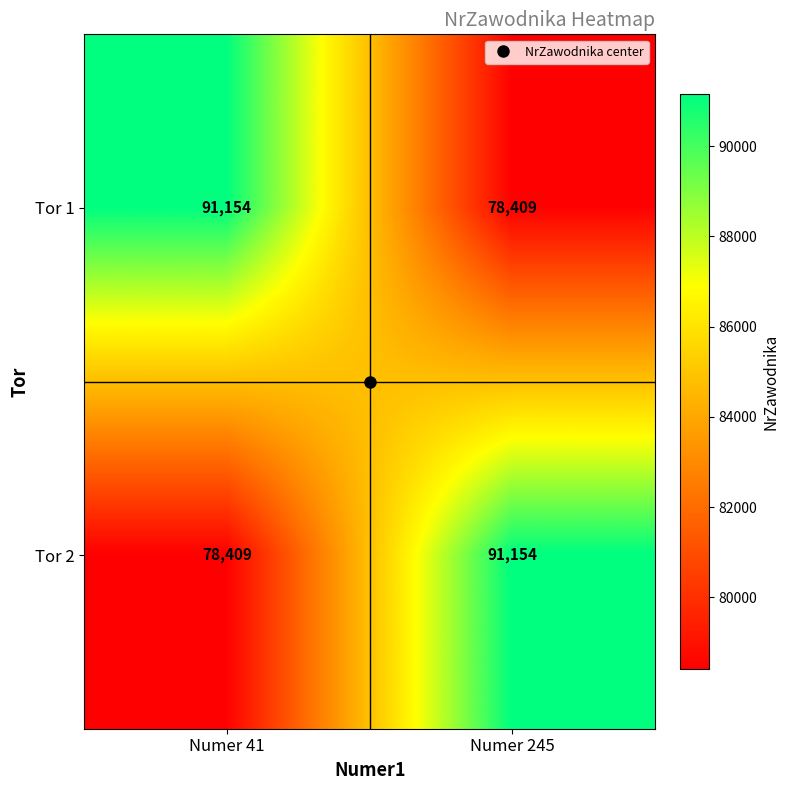

True or false: Tor 2 has a value of 78409 at Numer 41.

True